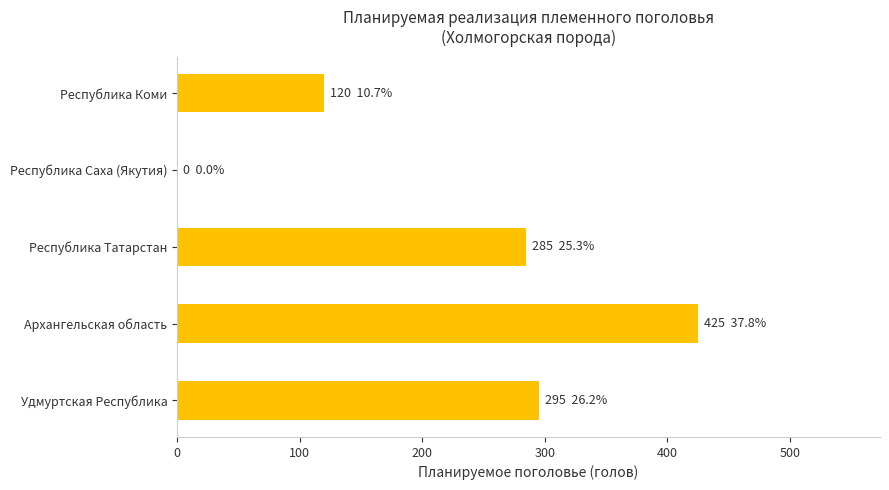

What value does the data have at Республика Коми?

120